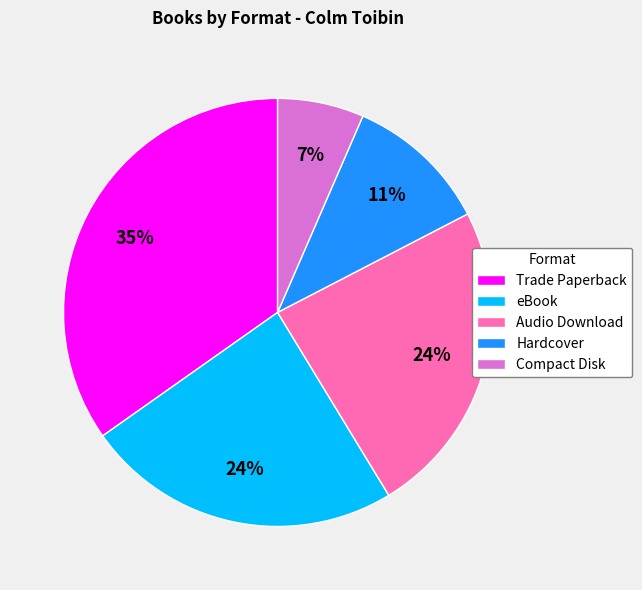

Combined, do eBook and Hardcover account for over 50%?

No